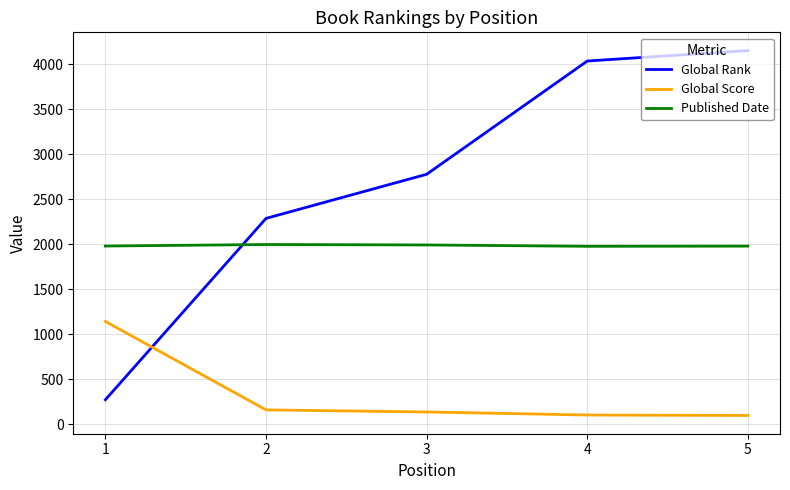

What is the maximum value for Published Date?

1996